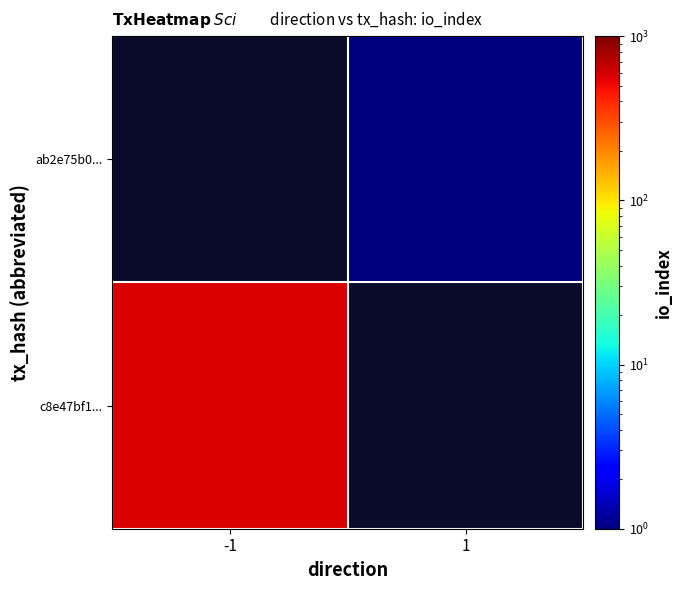

Which label corresponds to the smallest value in the chart?

1